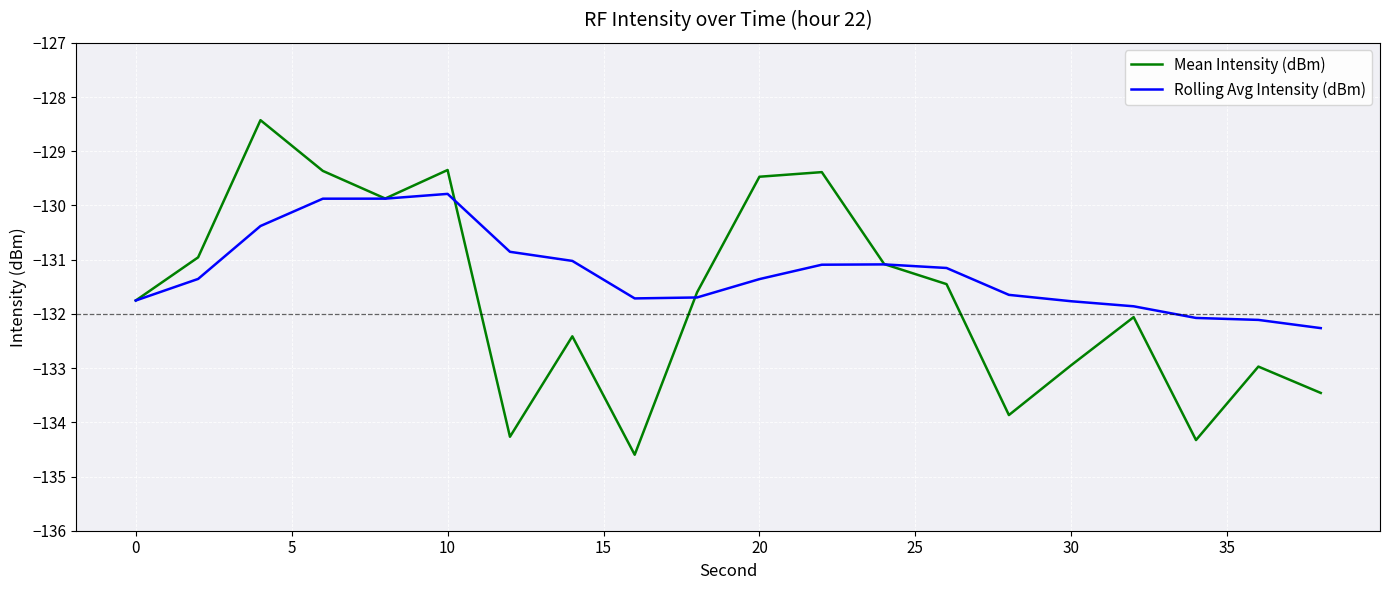

Which series has the largest range (max minus min)?

Mean Intensity (dBm)